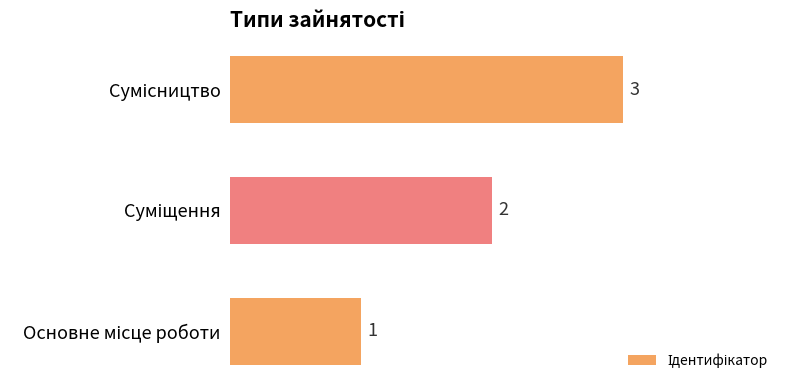

What is the sum of all values?

6